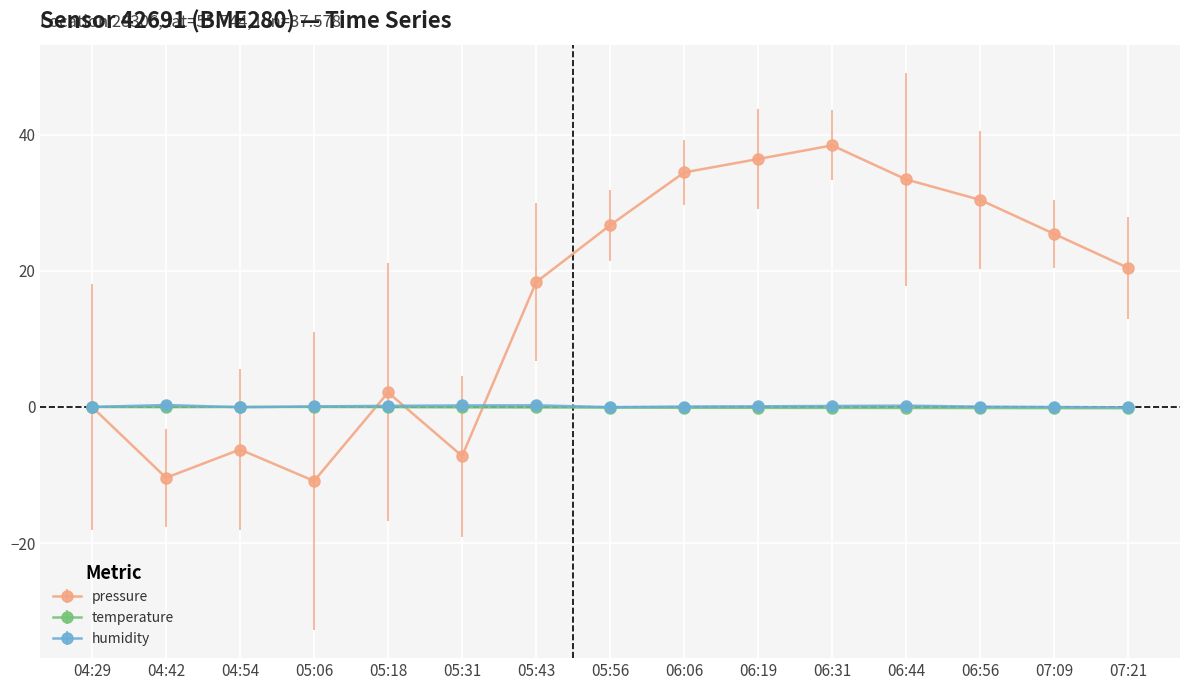

What position from the right is 05:31?

10